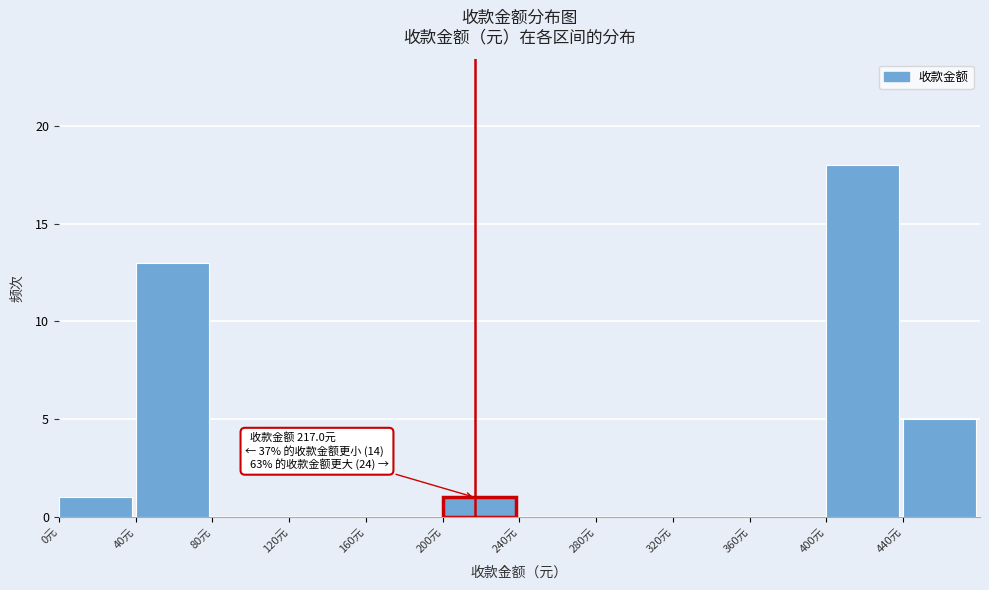

Over which range of the x-axis is the bar tallest?

400 to 440